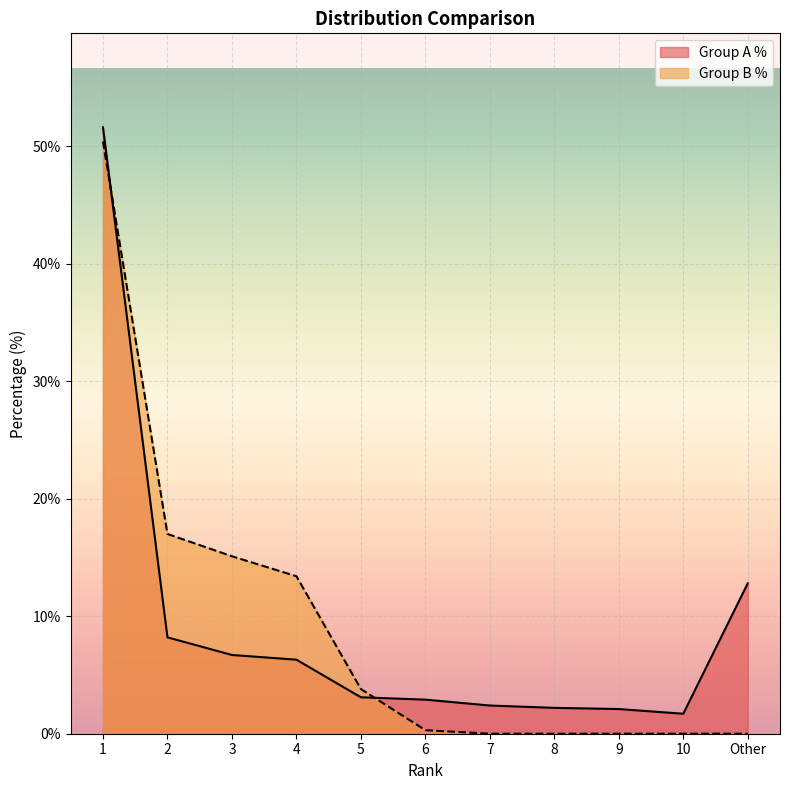

Reading left to right, transcribe all the data shown in this chart.

Group A %: 51.6	8.2	6.7	6.3	3.1	2.9	2.4	2.2	2.1	1.7	12.8
Group B %: 50.4	17.0	15.1	13.4	3.8	0.3	0.0	0.0	0.0	0.0	0.0